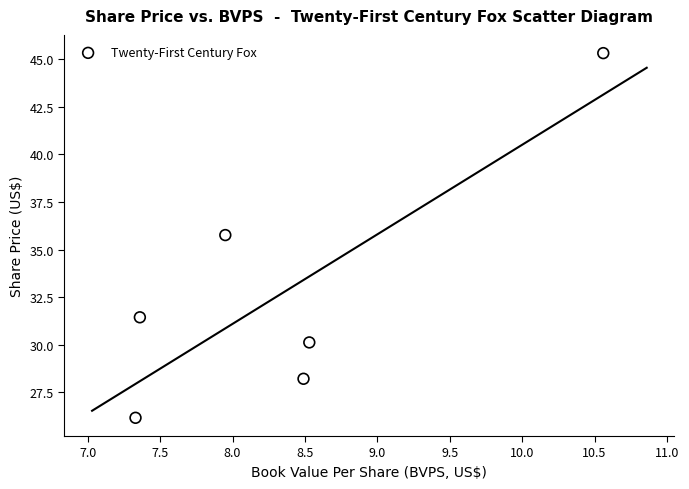

What Y value in the scatter plot is closest to 35?

35.8